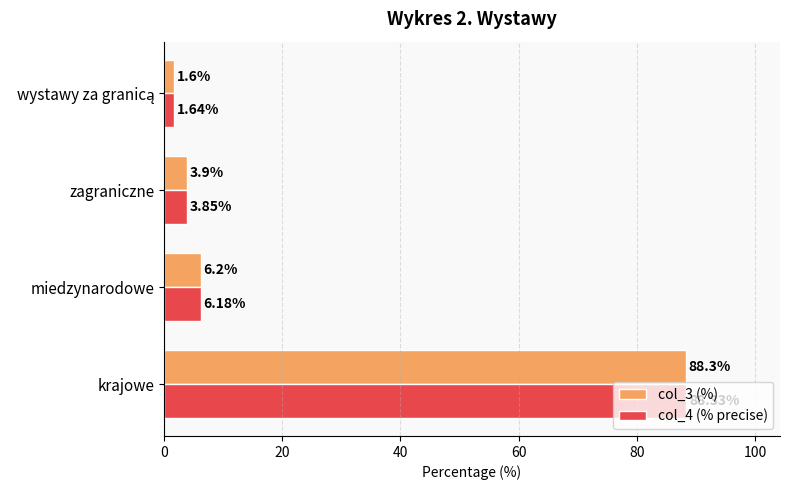

What is the greatest value displayed?

88.3